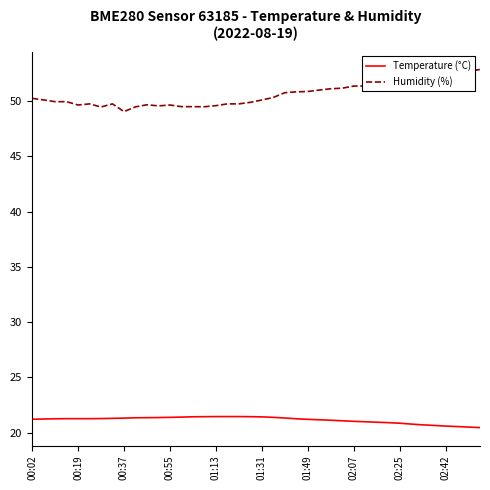

What is the average value of the Temperature (°C) series?

21.2